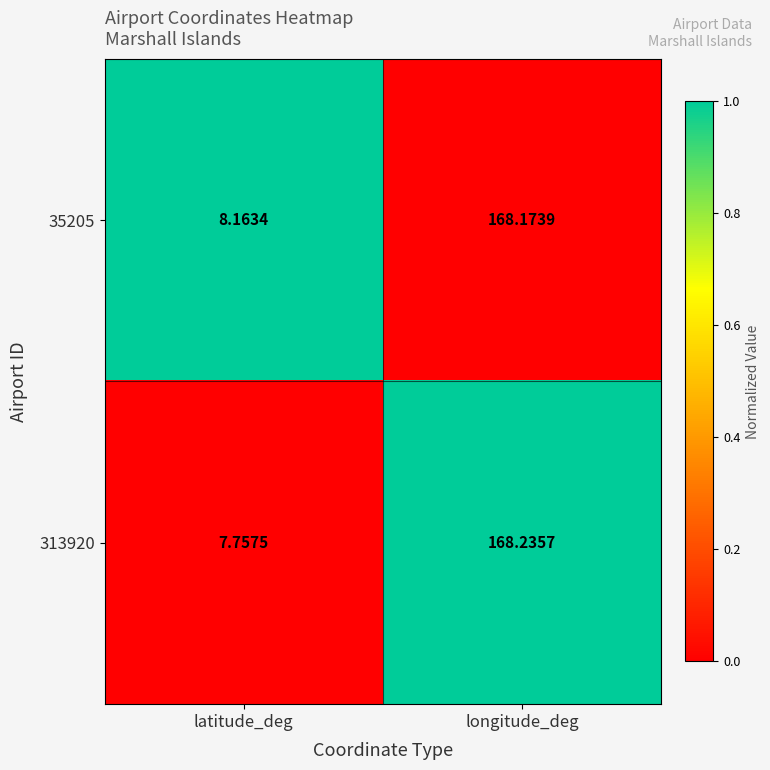

At which label is 35205 closest to 88?

latitude_deg